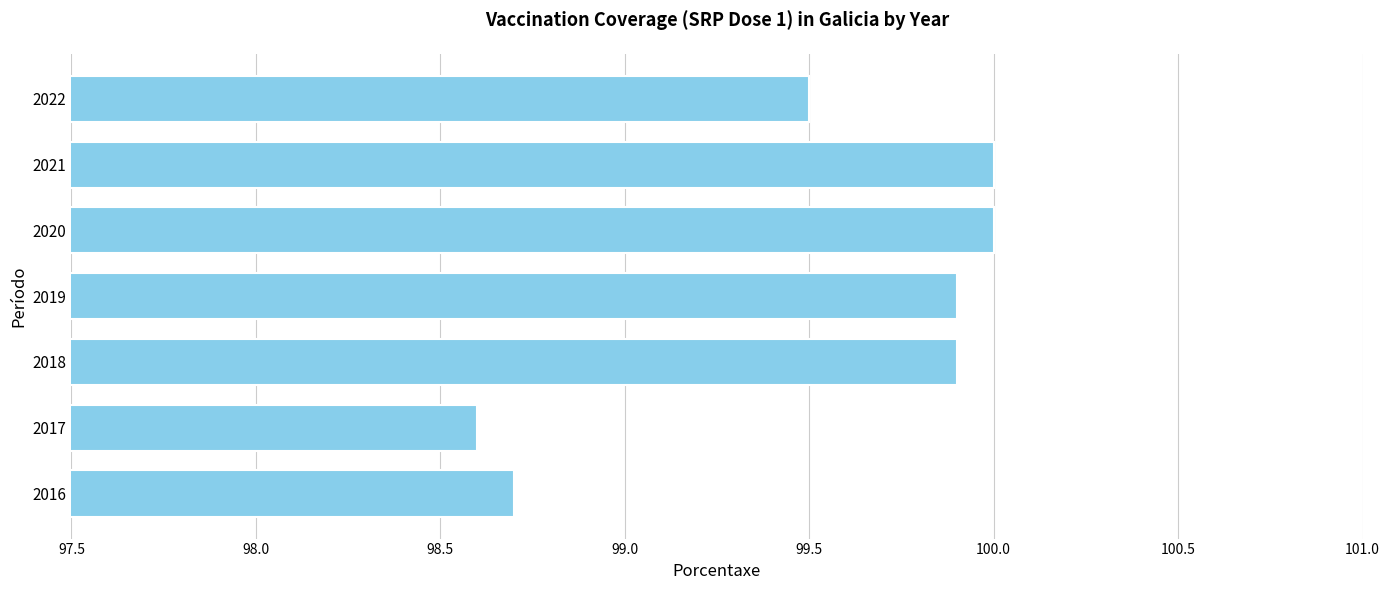

Are the bars horizontal?

Yes